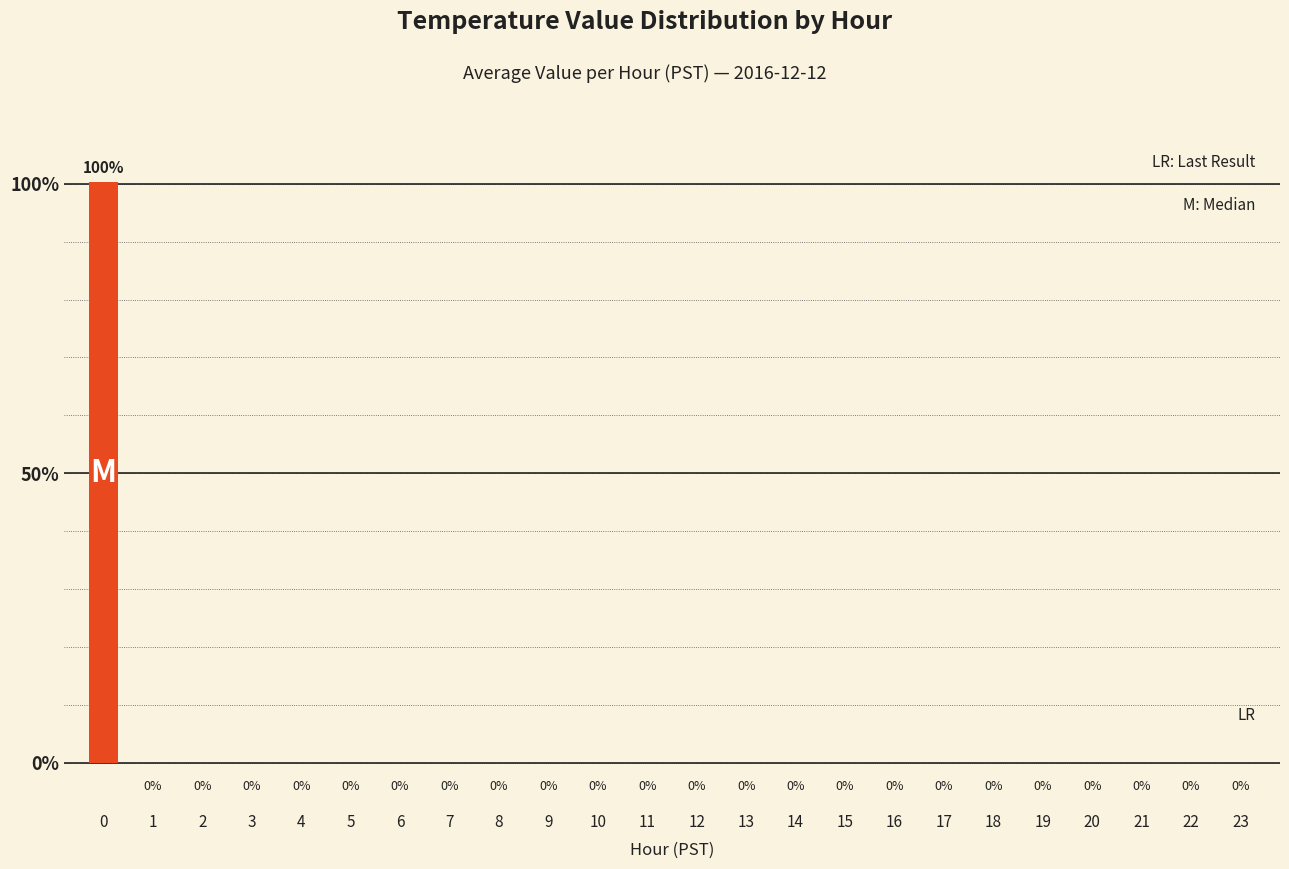

How many series are shown in this chart?

1